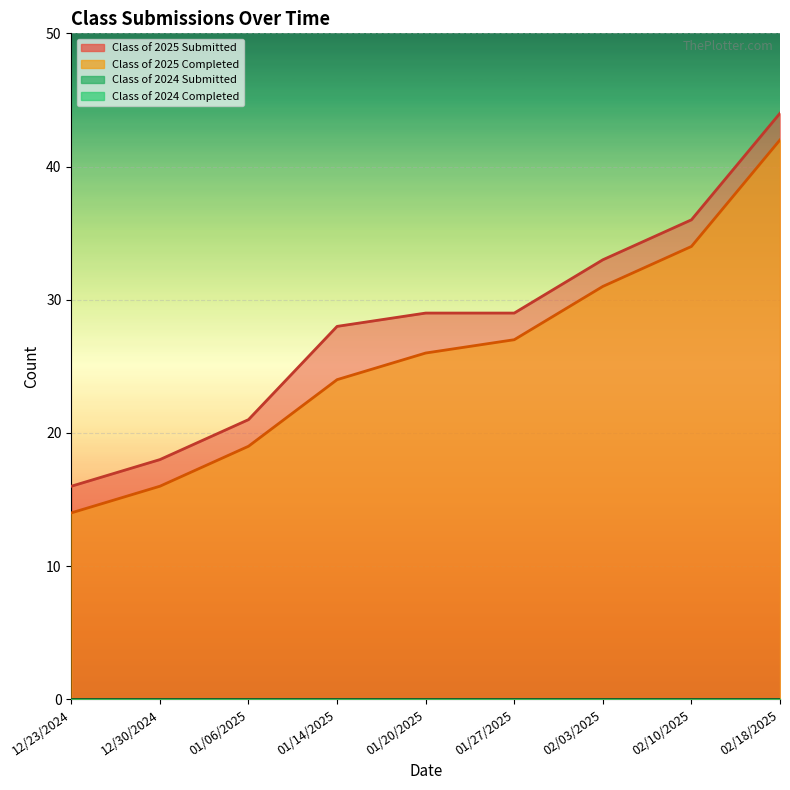

Which series changed the most between 02/03/2025 and 02/18/2025?

Class of 2025 Submitted